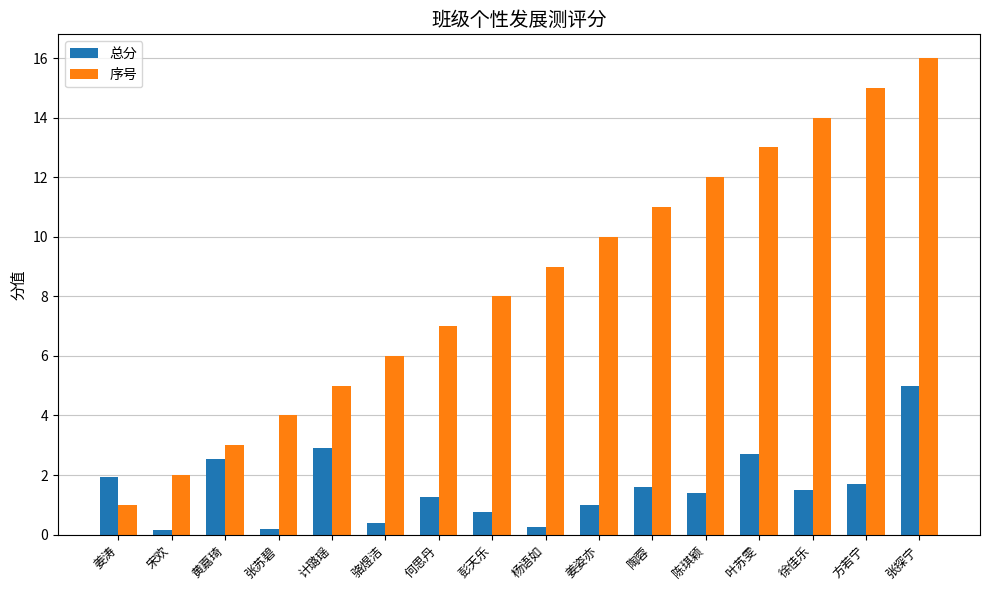

What value does the 总分 series have at 叶苏雯?

2.7